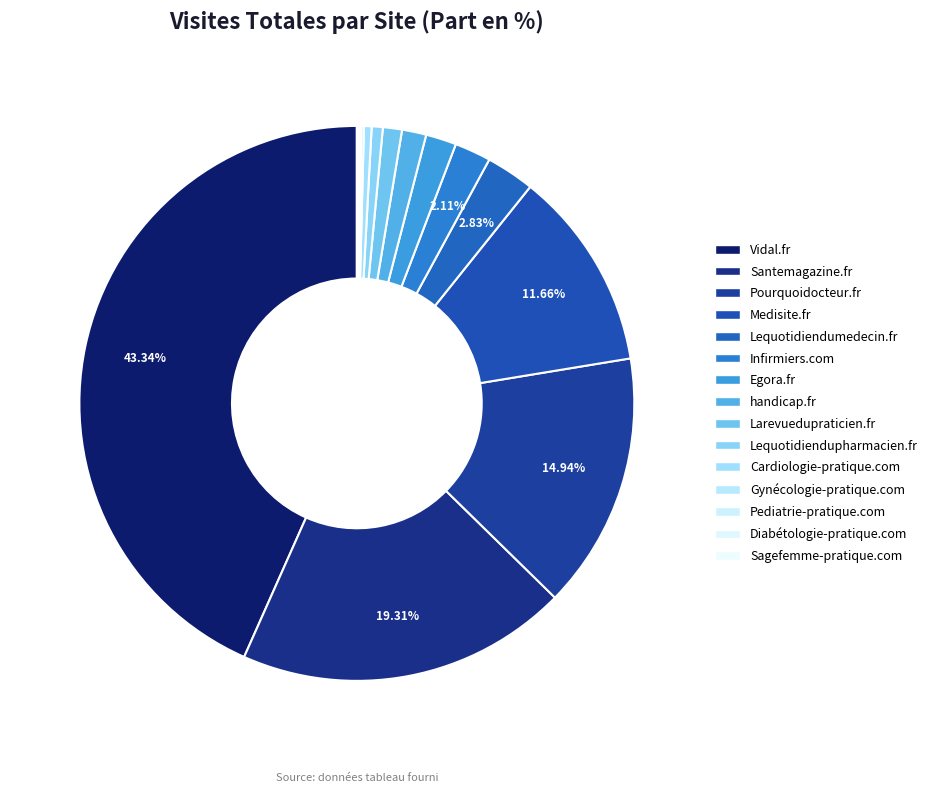

Does any single category account for the majority?

No